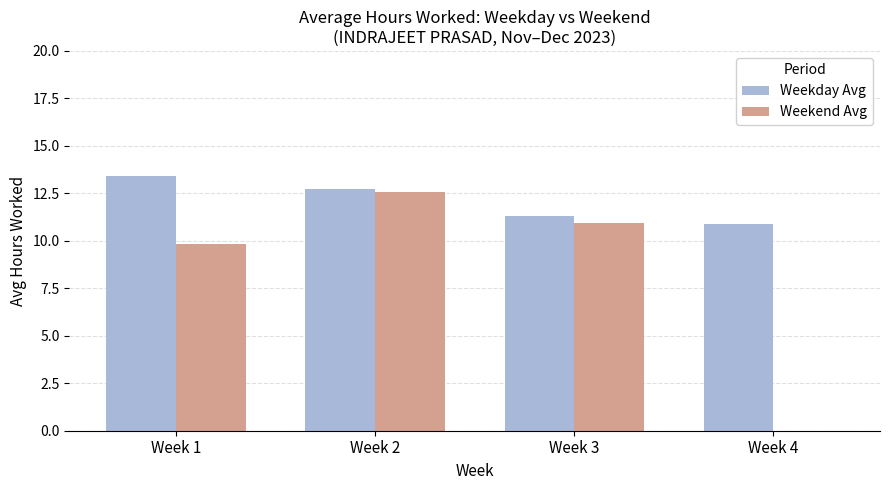

How many series are shown in this chart?

2